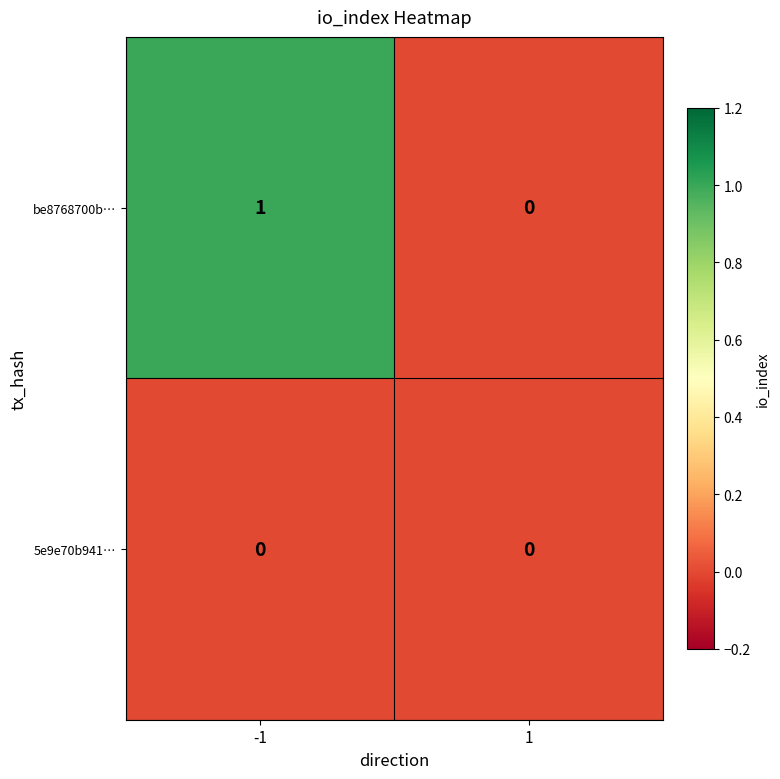

Rank the series by their maximum value, from lowest to highest.

5e9e70b941…, be8768700b…